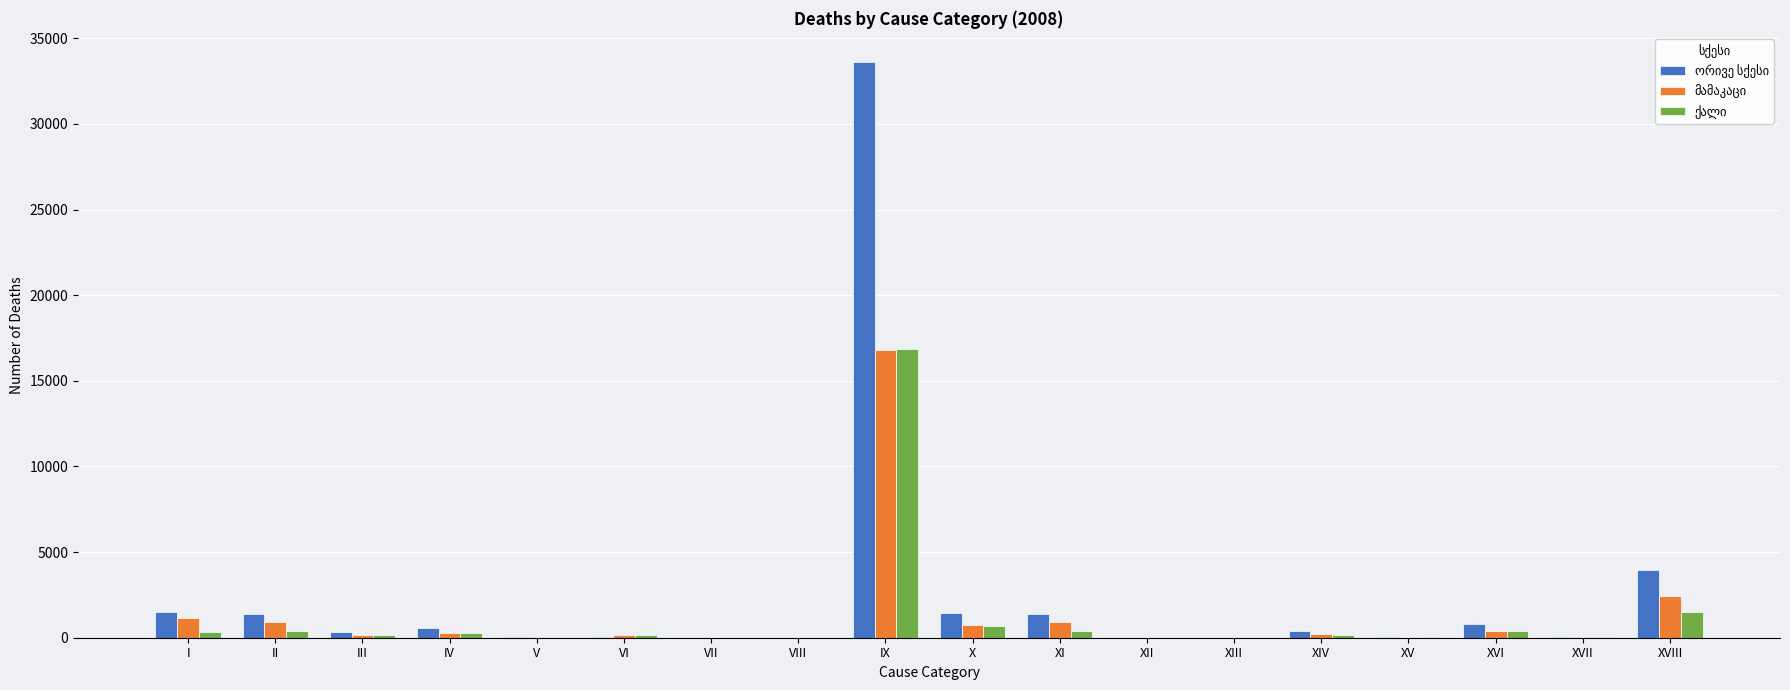

At which category is the sum across all series the highest?

IX